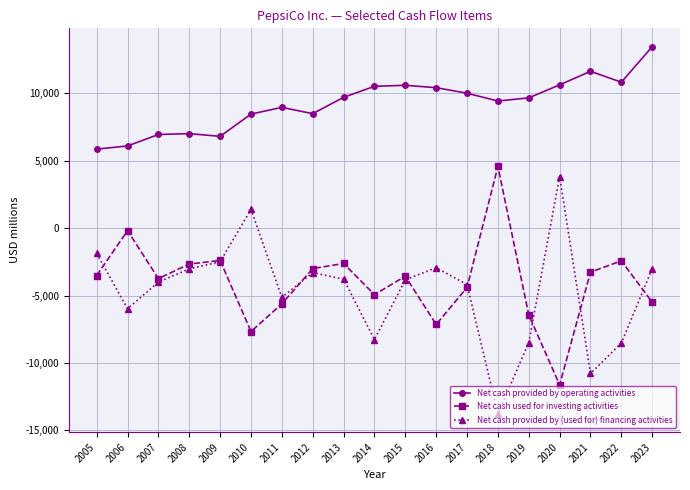

Which series has the largest total across all categories?

Net cash provided by operating activities